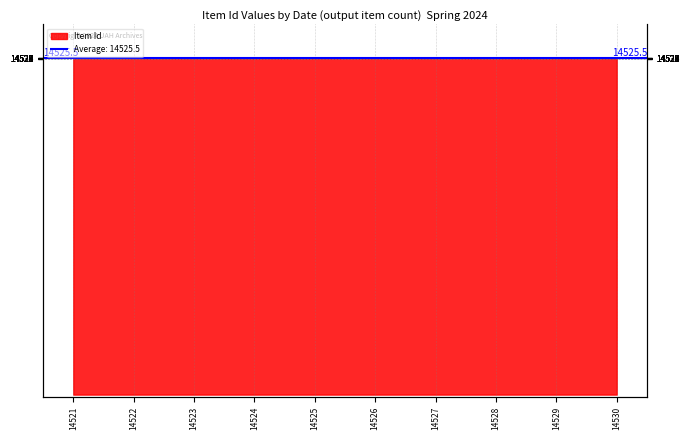

Rank the categories by value from lowest to highest.

14521, 14522, 14523, 14524, 14525, 14526, 14527, 14528, 14529, 14530